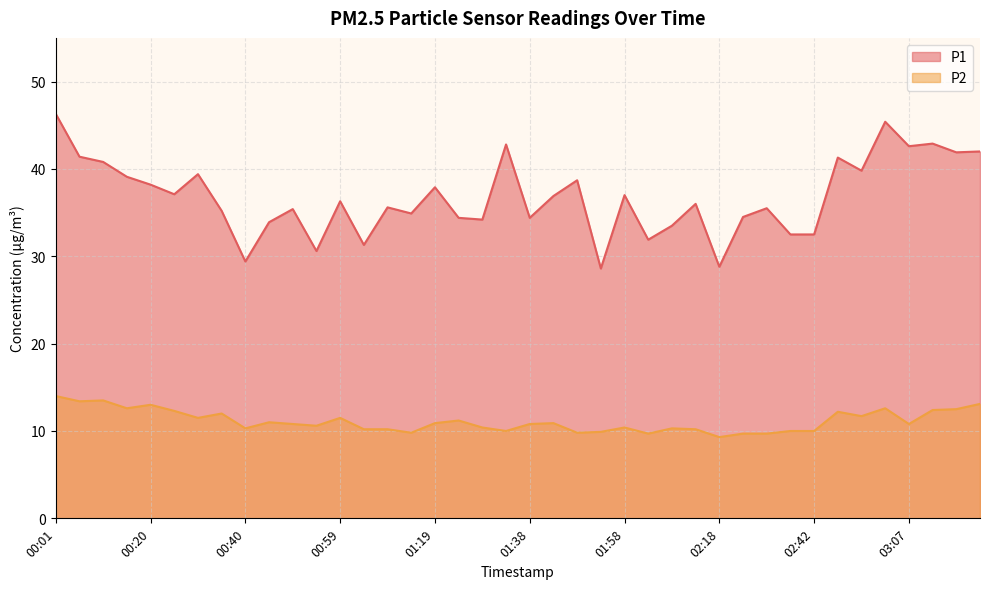

Which series has the largest range (max minus min)?

P1